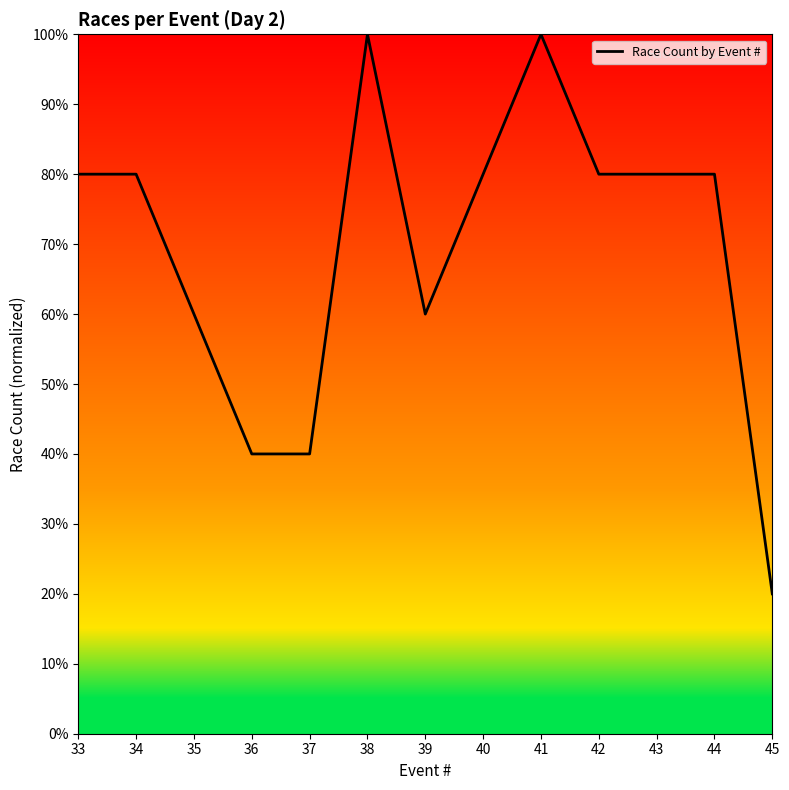

What is the ratio of the value at 33 to the value at 42?

1.0